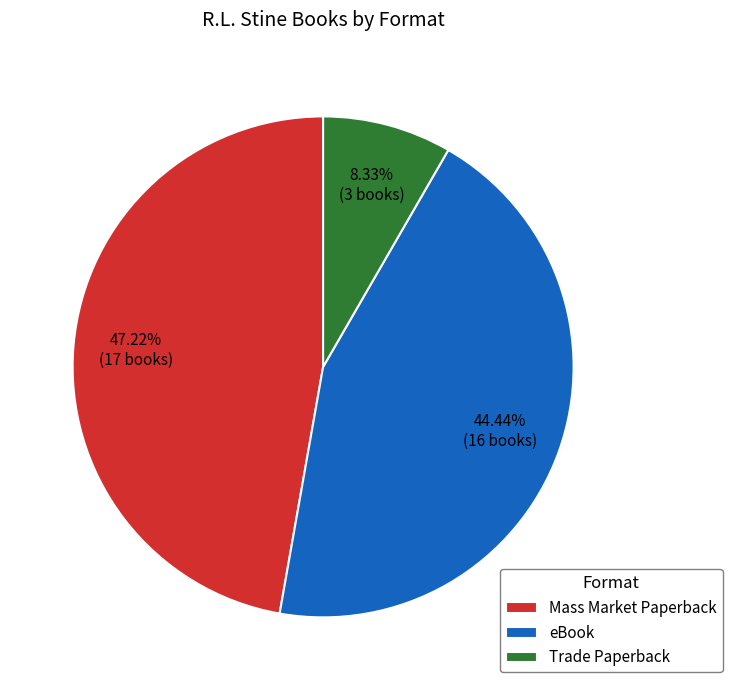

How much of the chart is everything except eBook?

55.6%